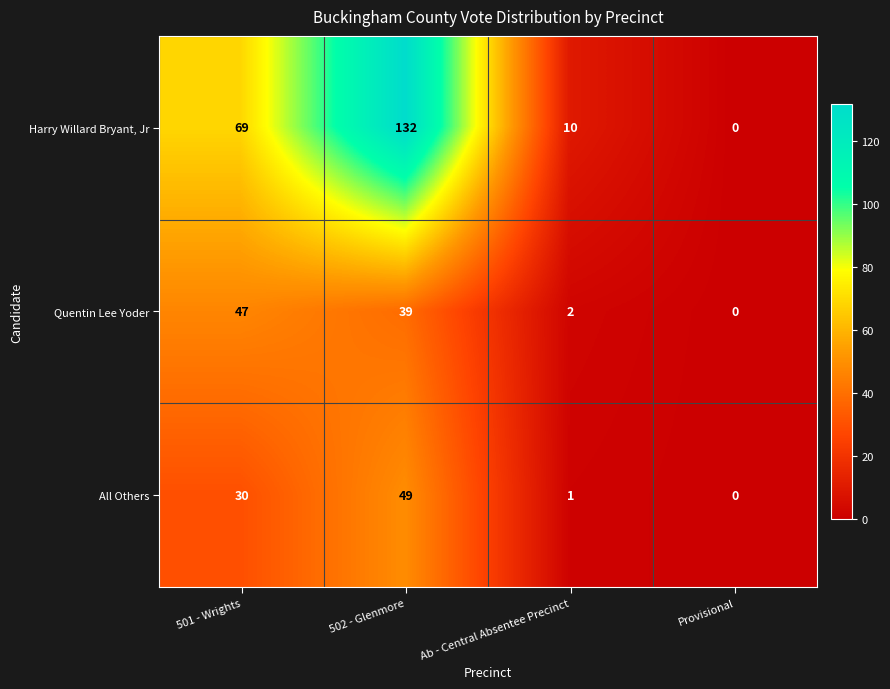

Where is All Others nearest to the value 24?

501 - Wrights